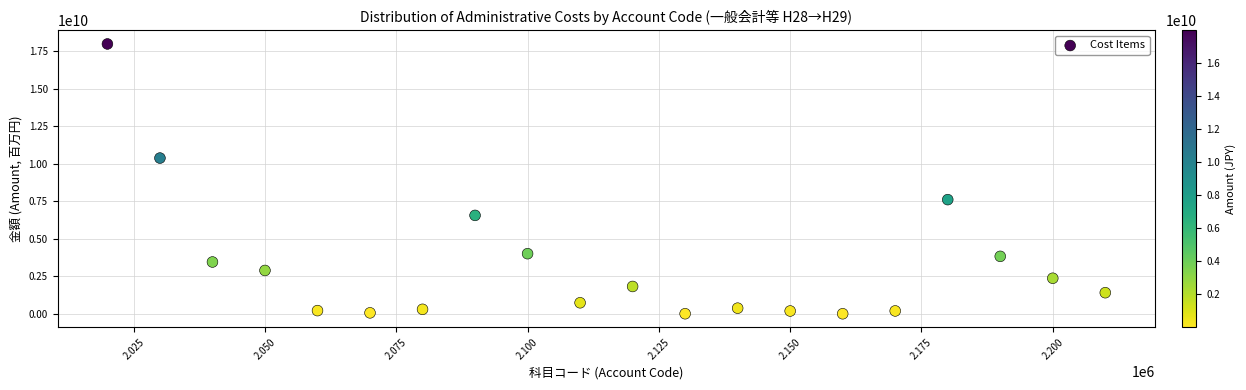

What is the range of Y values (max minus min)?

17970851964